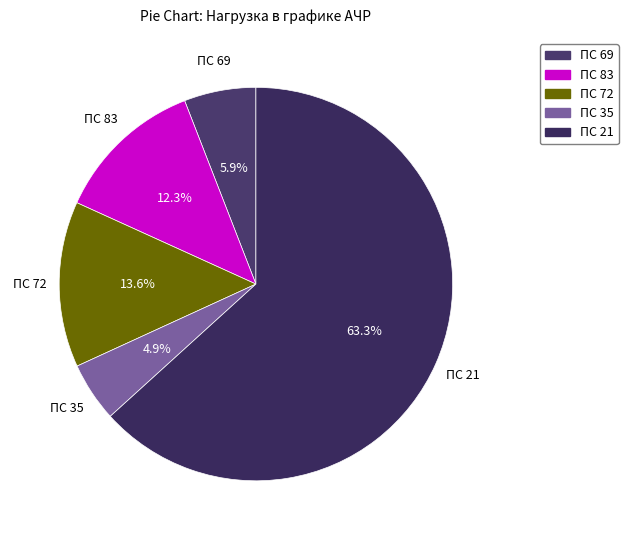

What is the largest slice in the pie chart?

ПС 21